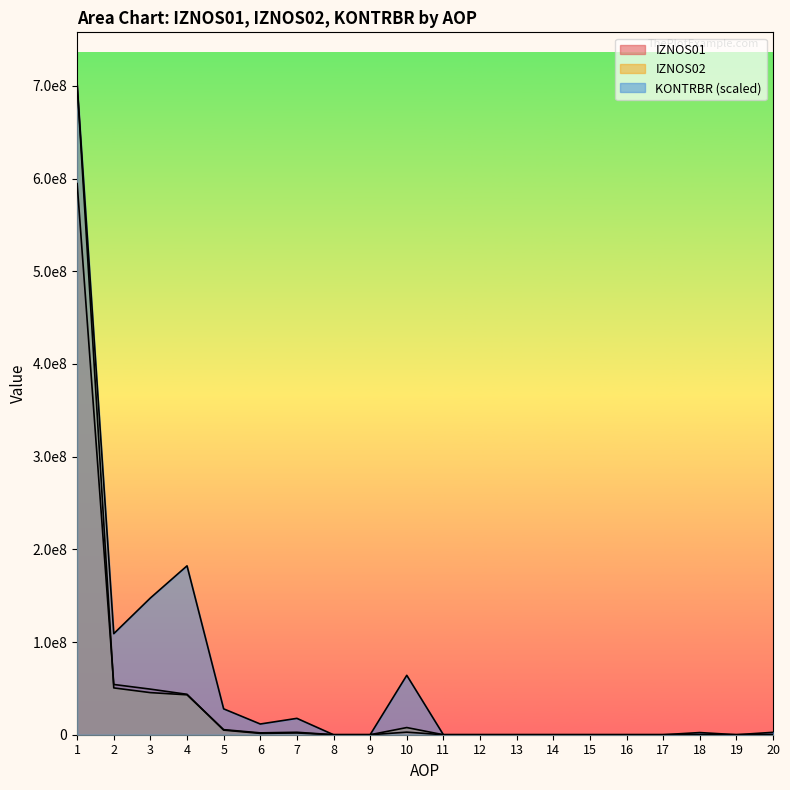

Where is the first local minimum for KONTRBR?

2